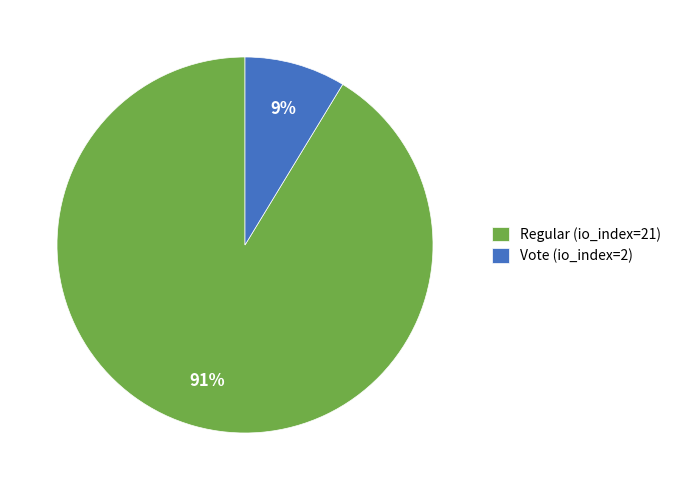

True or false: Regular (io_index=21) accounts for 80% of the total.

False